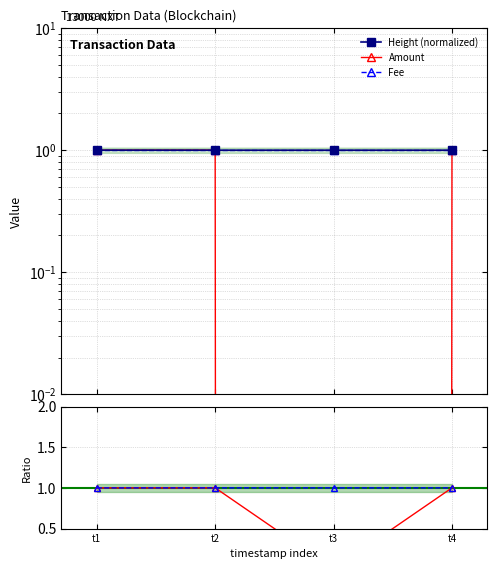

At which label does Fee reach its peak?

t1